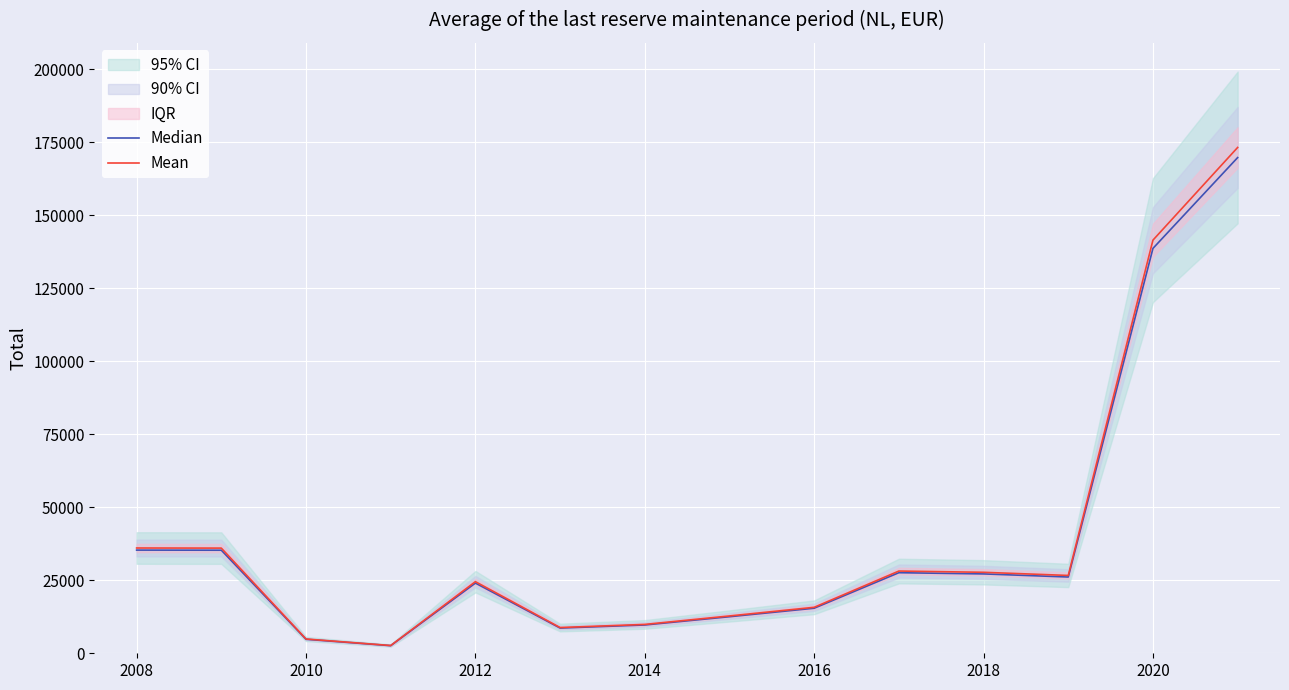

The Mean series shows 49409.5 at 2008. True or false?

False